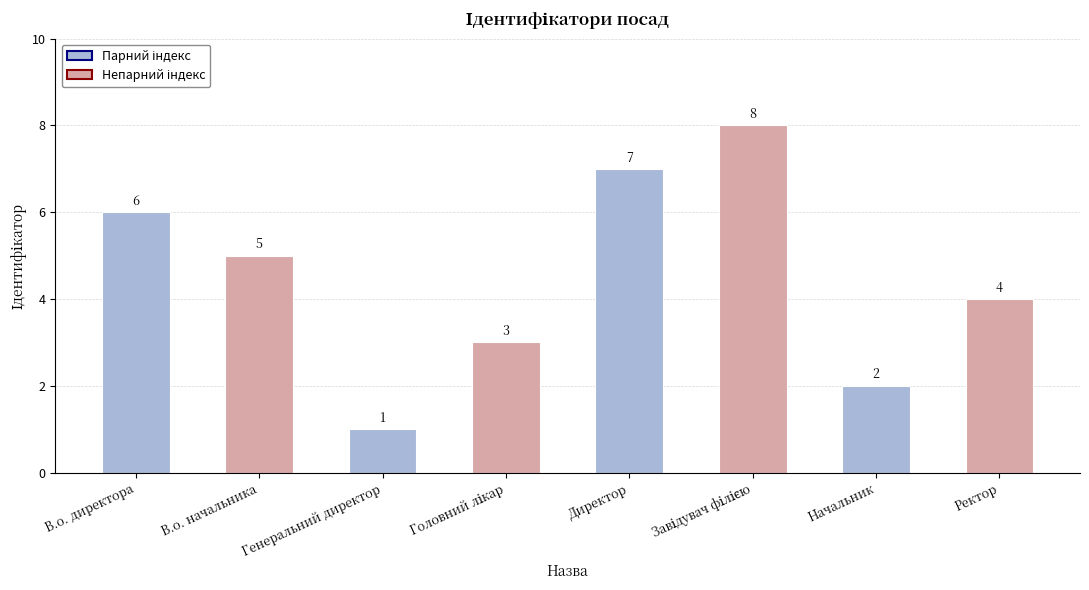

Which category has the lowest value across all series?

Генеральний директор